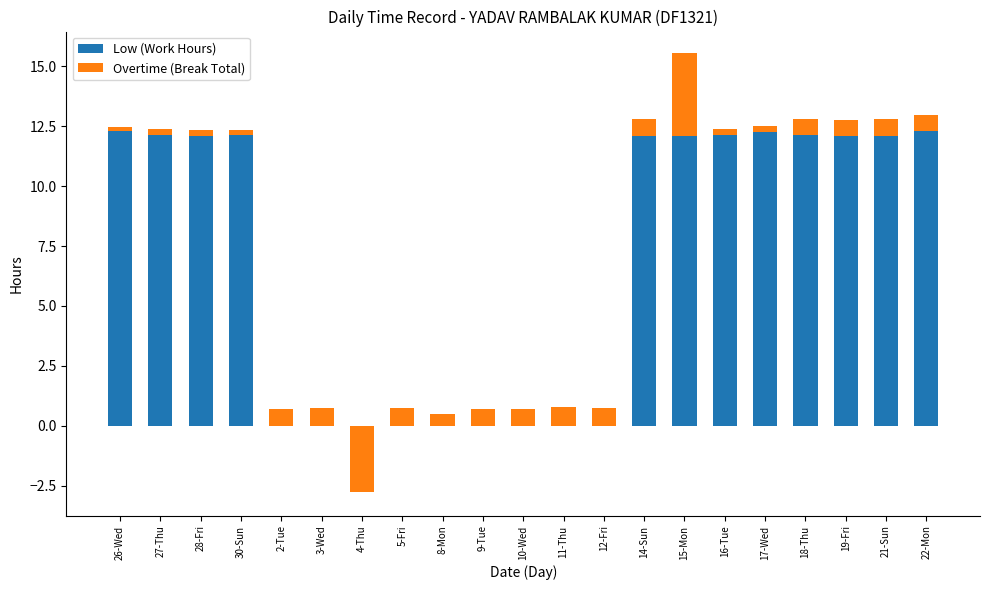

Rank the series at 10-Wed from lowest to highest value.

Low (Work Hours), Overtime (Break Total)